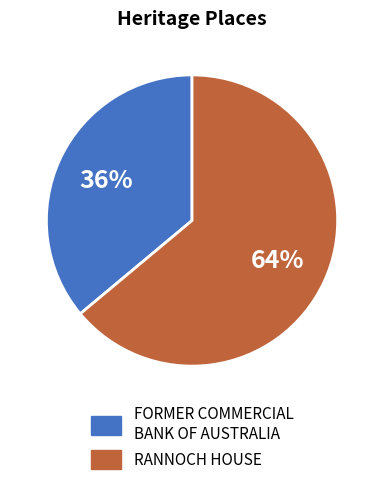

What is the largest slice in the pie chart?

RANNOCH HOUSE